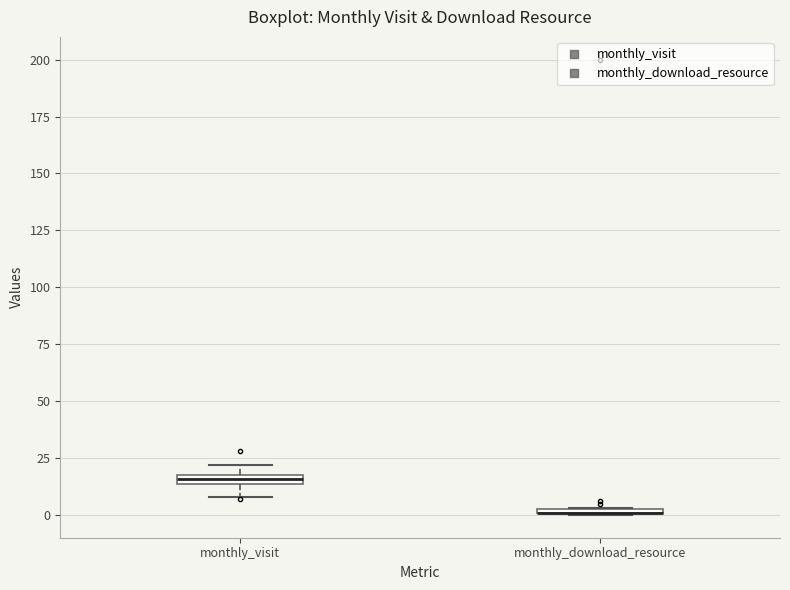

Where is the lower edge of the box for monthly_download_resource on the y-axis? The values are not printed on the chart, so give them approximately, as read against the axis.

0